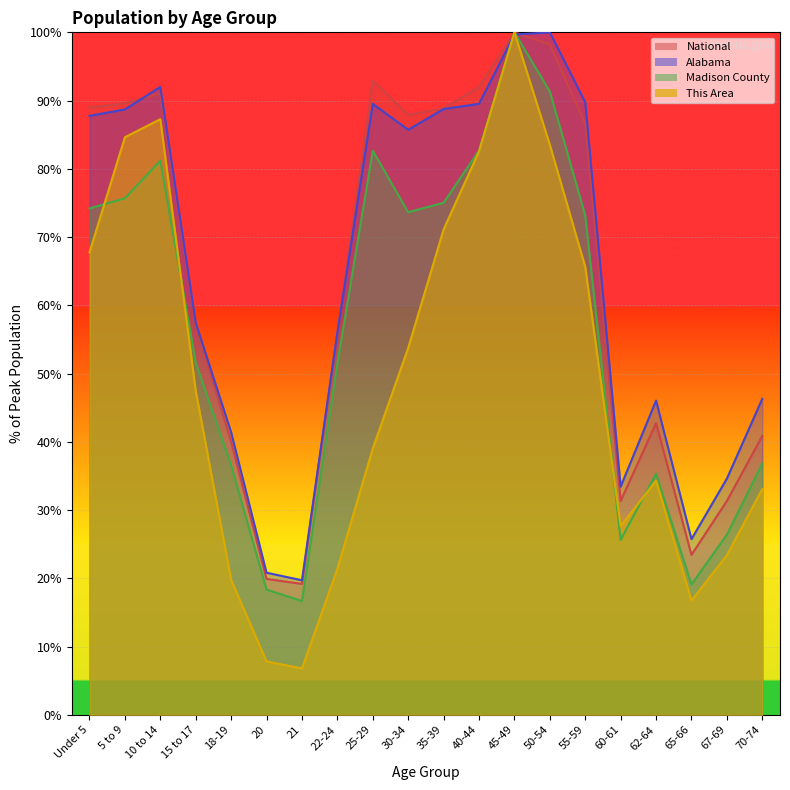

Reading left to right, list all the values displayed in this chart.

This Area: 67.8	84.6	87.3	47.5	19.8	7.8	6.8	21.4	39.0	53.7	71.1	82.6	100.0	83.5	65.6	27.6	34.3	16.7	23.4	33.1
Madison County: 74.2	75.7	81.2	51.6	36.5	18.3	16.7	51.5	82.6	73.6	75.0	82.7	100.0	91.3	73.2	25.6	35.3	19.1	26.4	36.8
Alabama: 87.8	88.7	92.0	57.4	41.4	20.8	19.7	56.0	89.5	85.7	88.8	89.5	99.7	100.0	89.8	33.4	46.0	25.7	34.6	46.3
National: 89.0	89.6	91.1	57.0	40.0	19.9	19.2	56.0	92.9	87.9	88.9	92.0	100.0	98.2	86.6	31.3	42.7	23.4	31.3	40.9